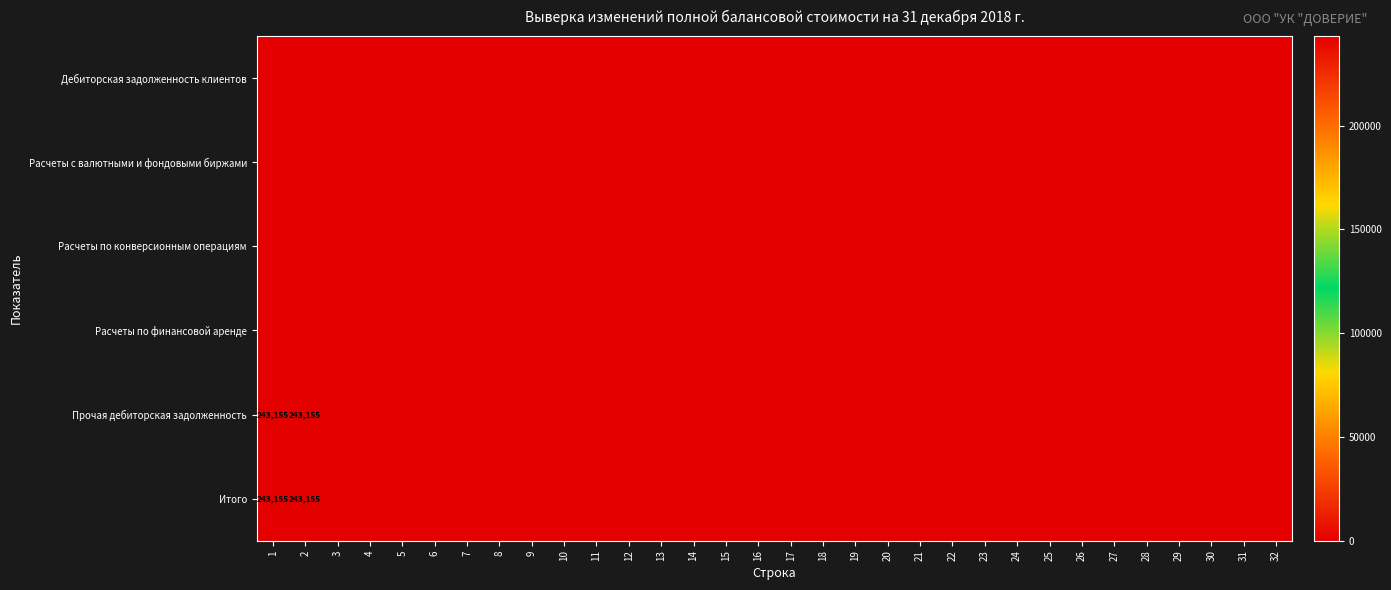

Rank the series by their maximum value, from highest to lowest.

Прочая дебиторская задолженность, Итого, Дебиторская задолженность клиентов, Расчеты с валютными и фондовыми биржами, Расчеты по конверсионным операциям, Расчеты по финансовой аренде